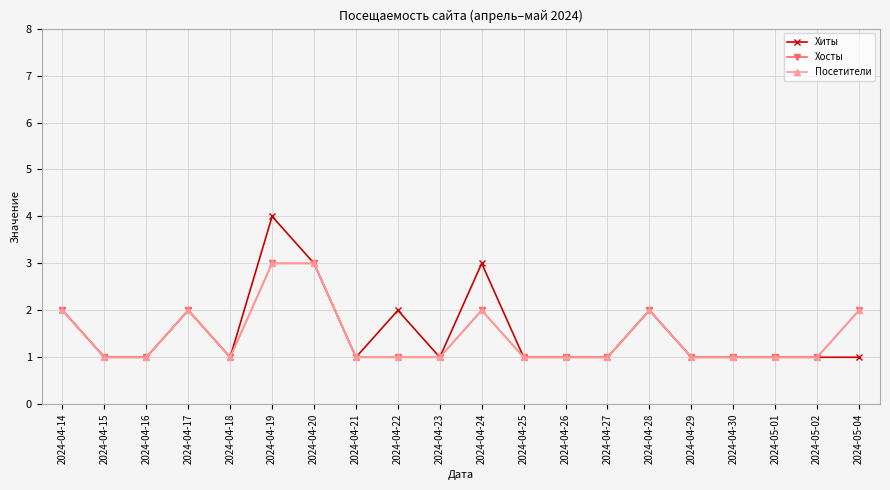

Is this an area chart (filled region under the line)?

No